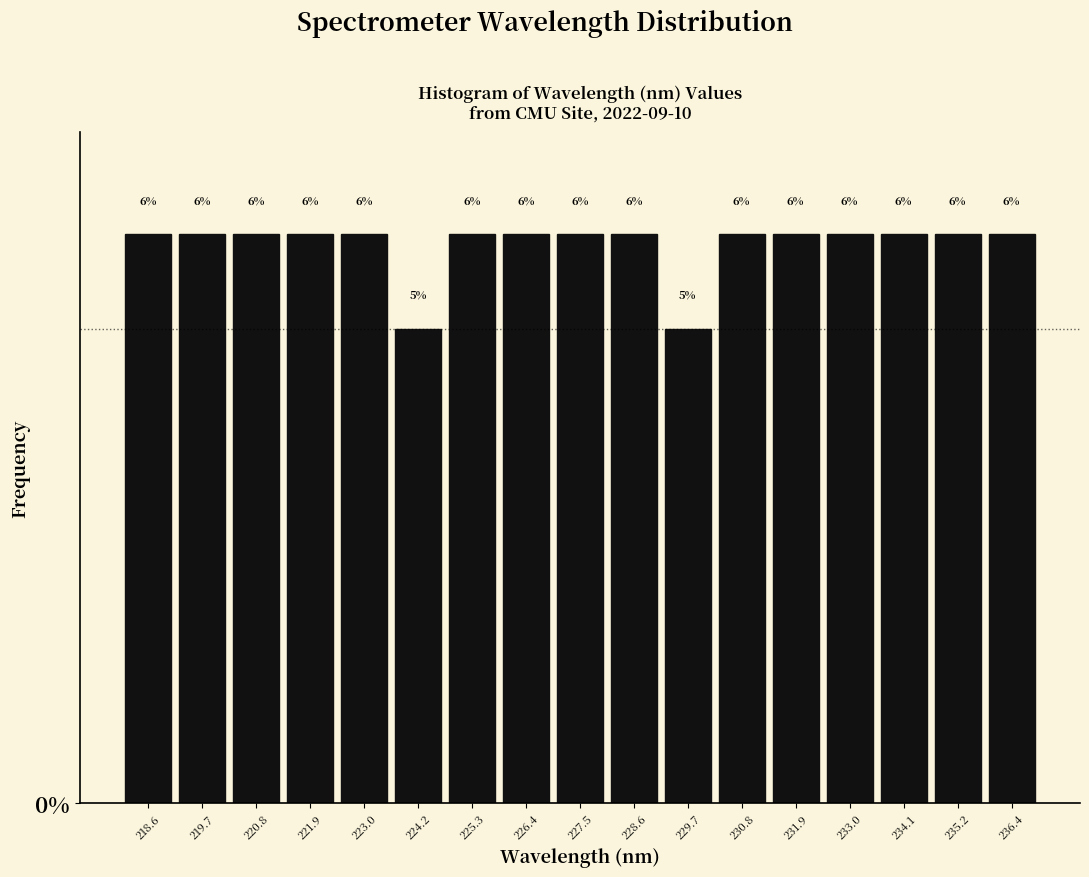

Reading left to right, transcribe this chart: for each bar, give the range it covers on the x-axis and its height. The bar edges are not printed on the chart, so give them approximately, as read against the axis.

218.0 to 219.2: 6
219.2 to 220.2: 6
220.2 to 221.4: 6
221.4 to 222.4: 6
222.4 to 223.6: 6
223.6 to 224.8: 5
224.8 to 225.8: 6
225.8 to 227.0: 6
227.0 to 228.0: 6
228.0 to 229.2: 6
229.2 to 230.2: 5
230.2 to 231.4: 6
231.4 to 232.4: 6
232.4 to 233.6: 6
233.6 to 234.6: 6
234.6 to 235.8: 6
235.8 to 237.0: 6